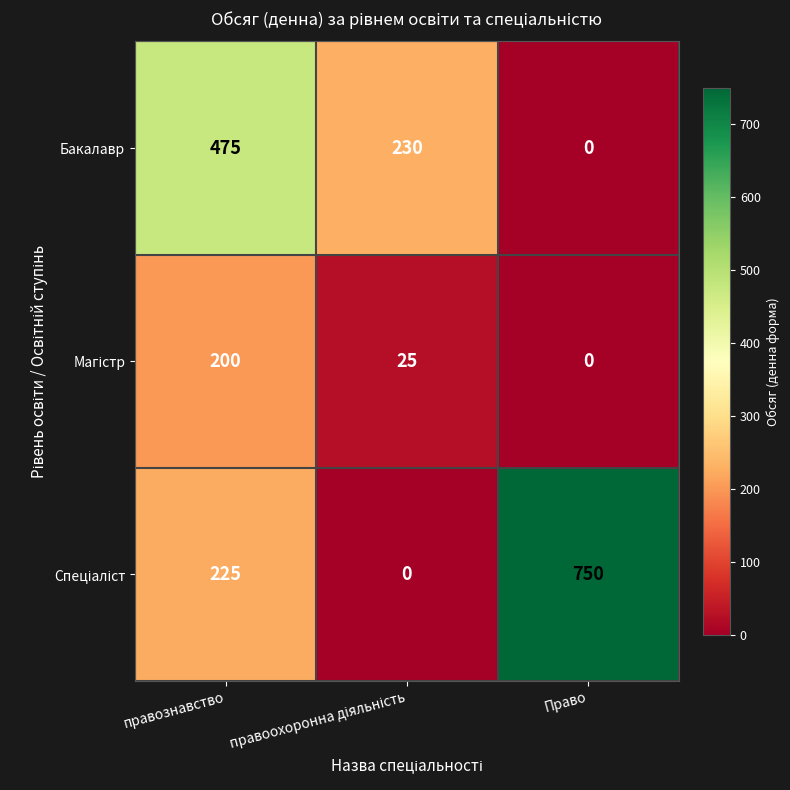

What is the difference between the maximum and minimum values in the Бакалавр series?

475